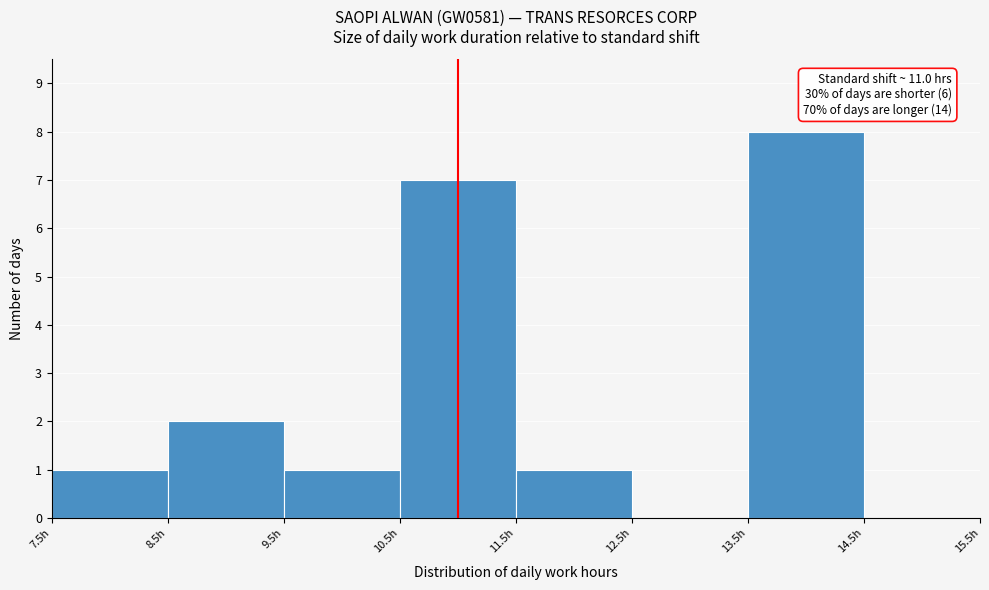

Which range on the x-axis has the tallest bar?

13.5 to 14.5